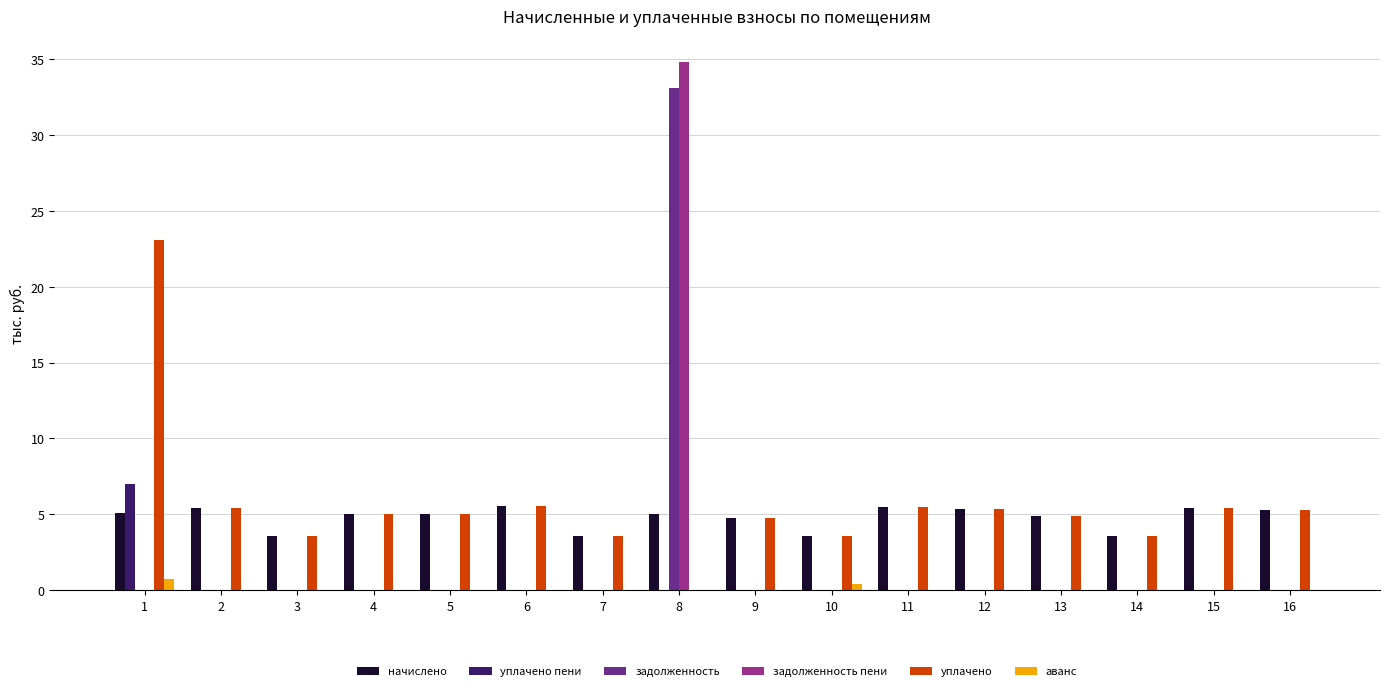

Is the value of начислено at 14 greater than the value of задолженность пени at 12?

Yes